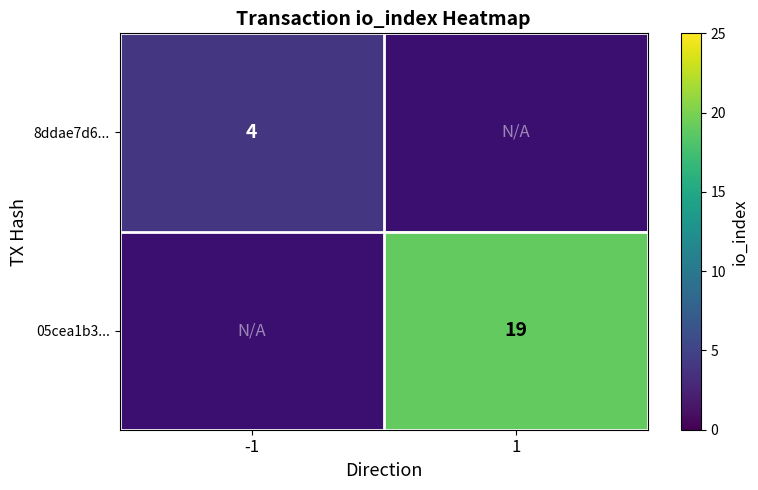

The value of 05cea1b3... at 1 is 26. True or false?

False